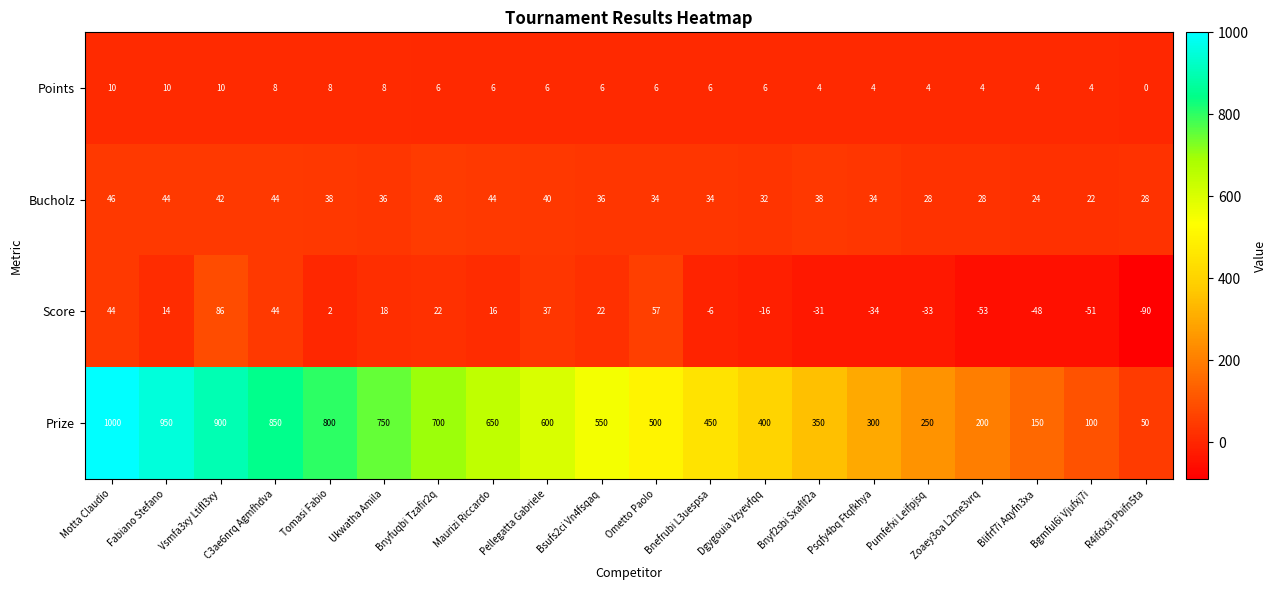

Between Vsmfa3xy Ltifl3xy and Tomasi Fabio, which series saw the biggest shift?

Prize